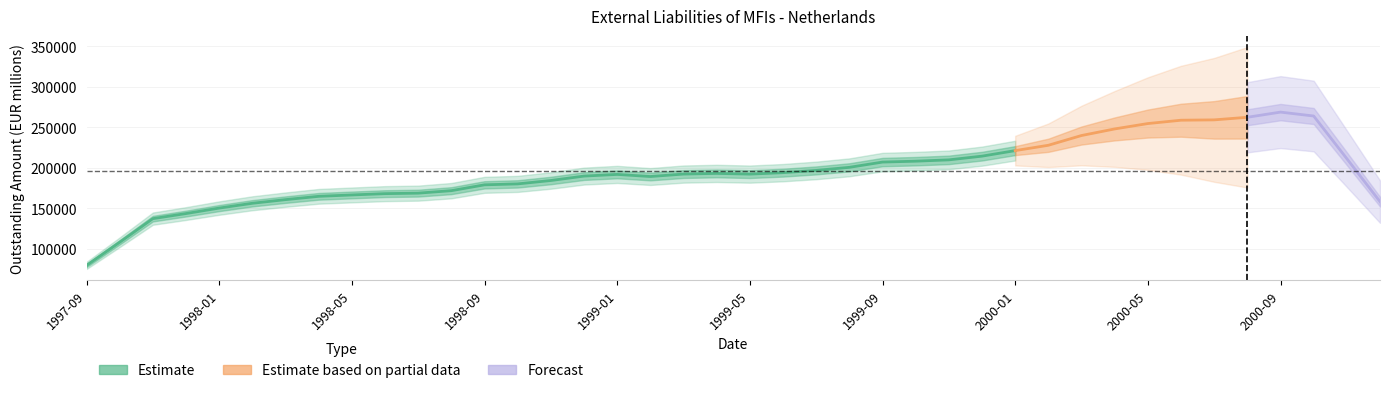

What position from the right is 1999-07?

18